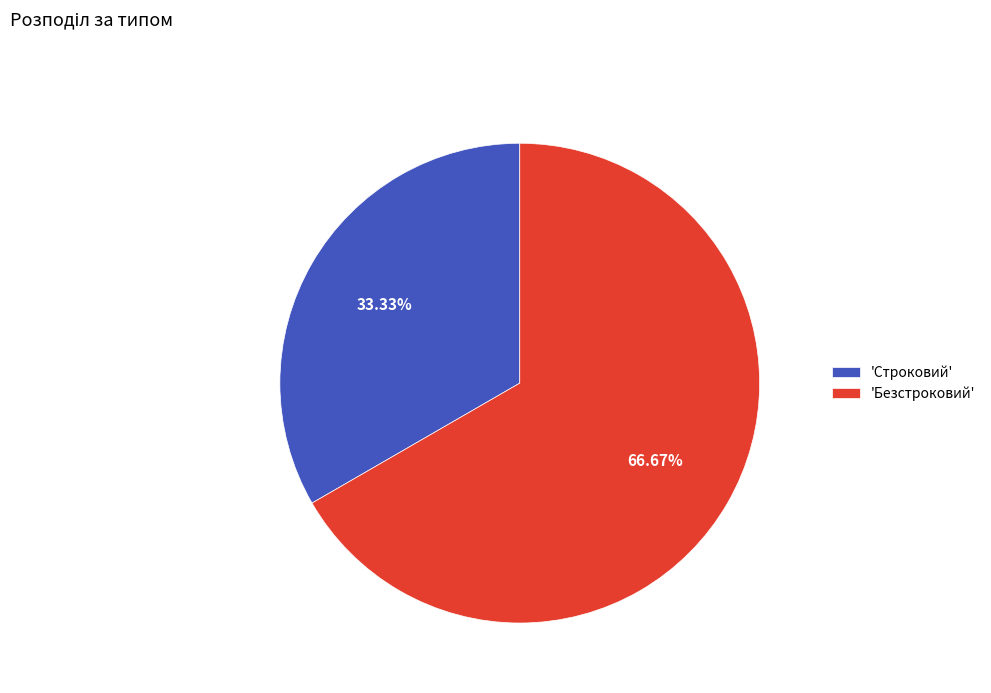

What is the smallest slice in the pie chart?

'Строковий'